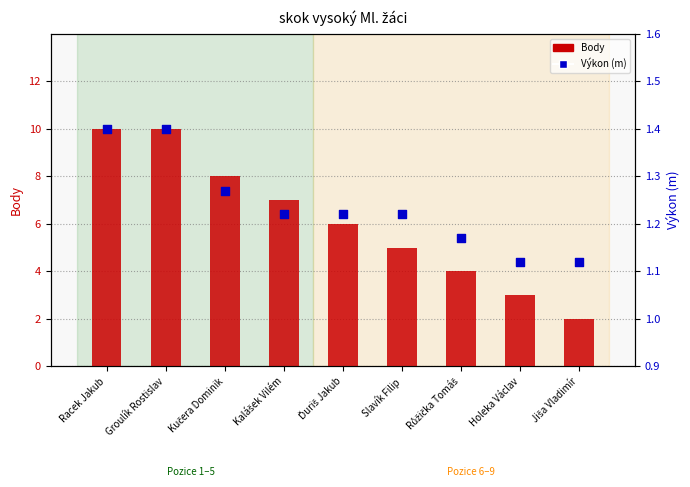

What are all the series names shown in the legend?

Body, Výkon (m)